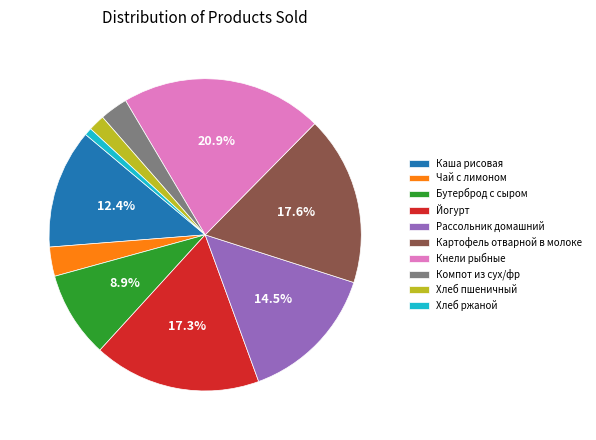

Which slice is the smallest?

Хлеб ржаной